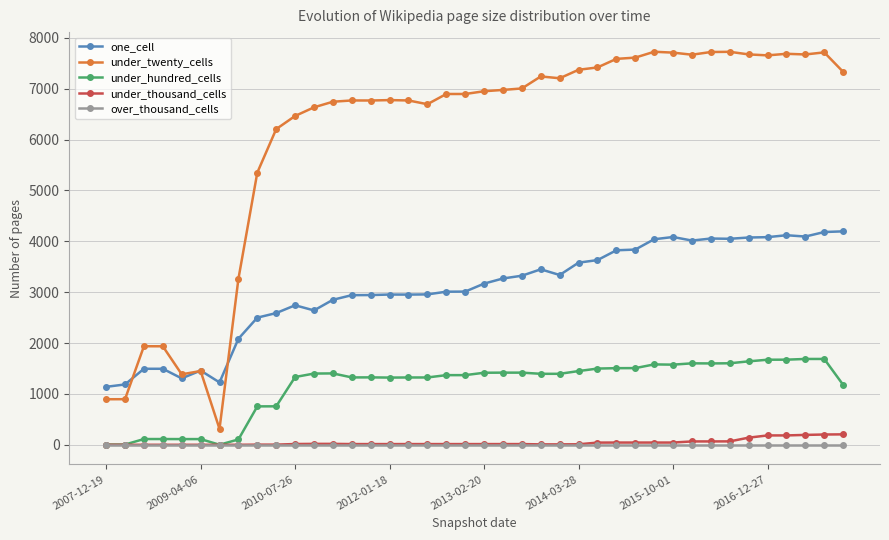

What is the difference between the maximum and minimum values in the under_hundred_cells series?

1686